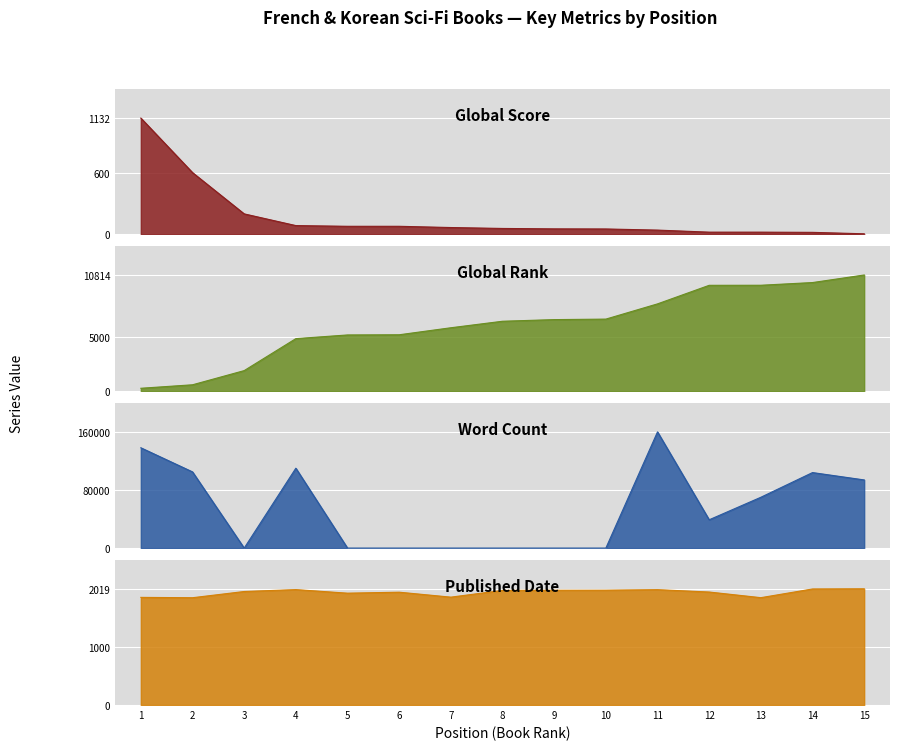

The value of Global Rank at 8 is 6510. True or false?

True